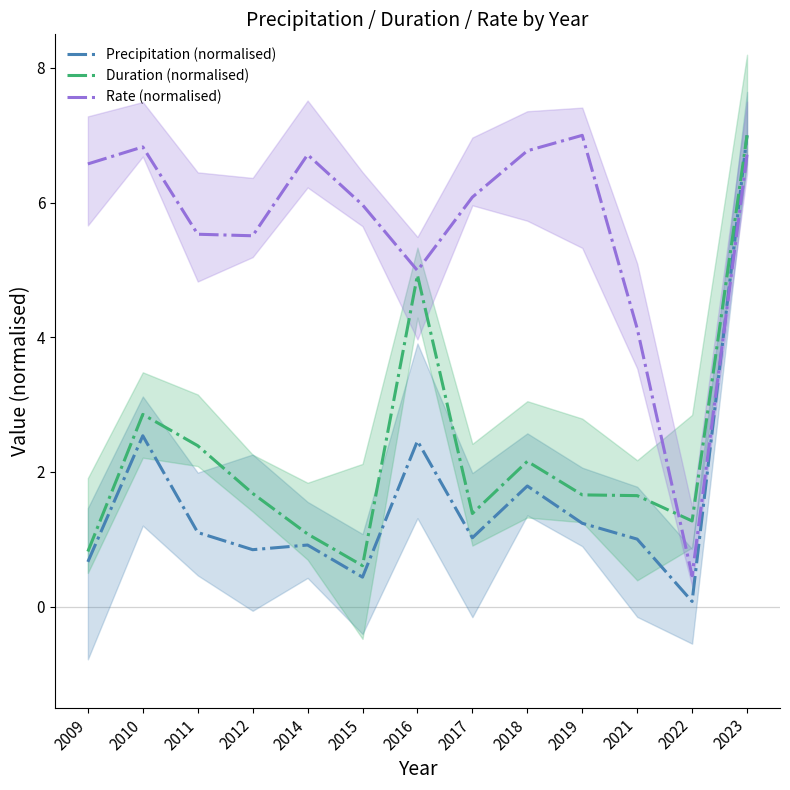

What value does the Rate (normalised) series have at 2019?

7.0